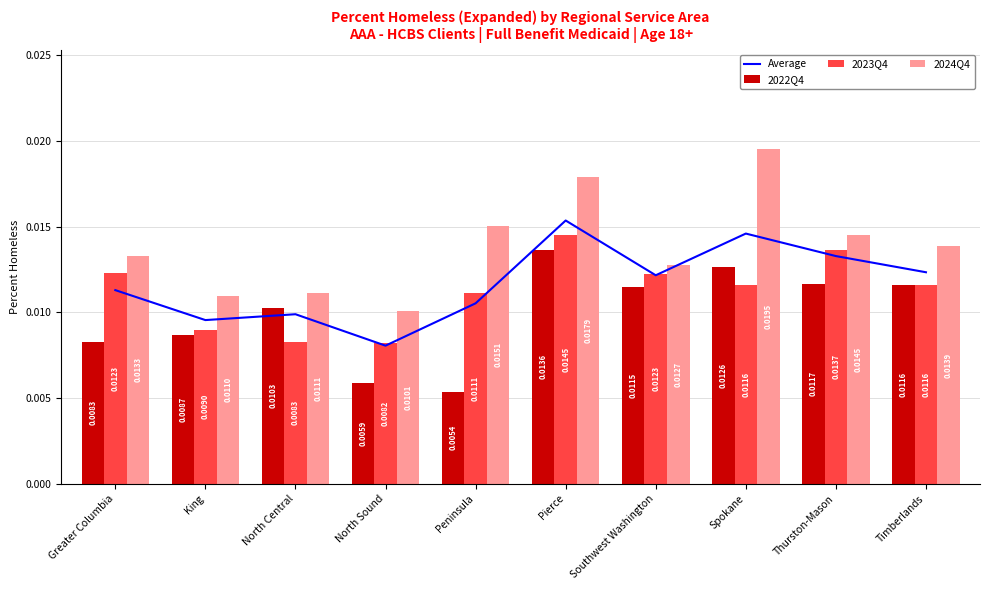

What is the label of the 10th bar from the left?

Timberlands